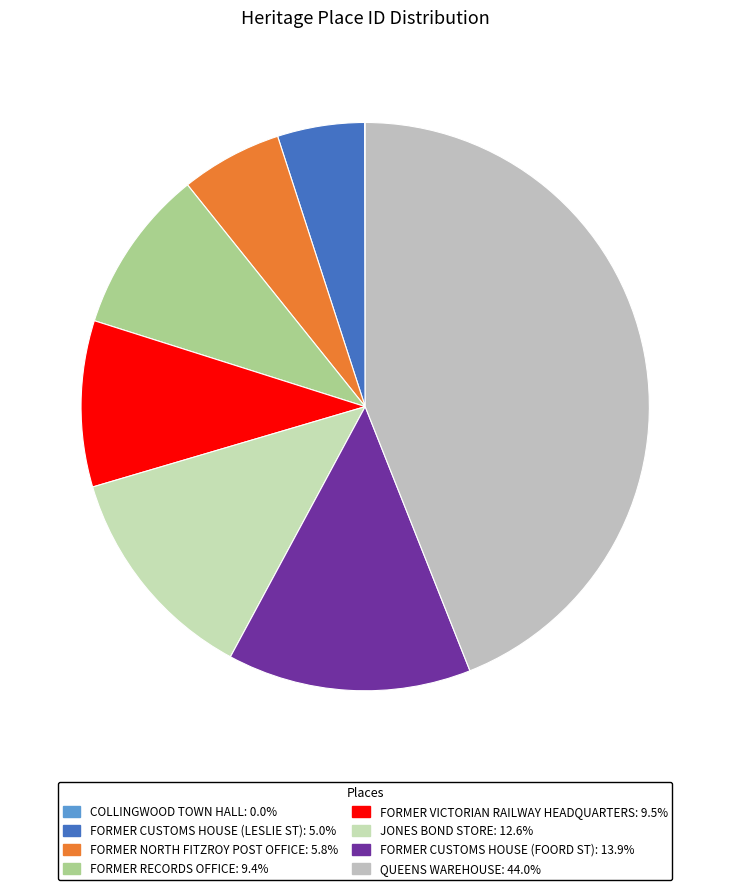

How many segments does this pie chart have?

8